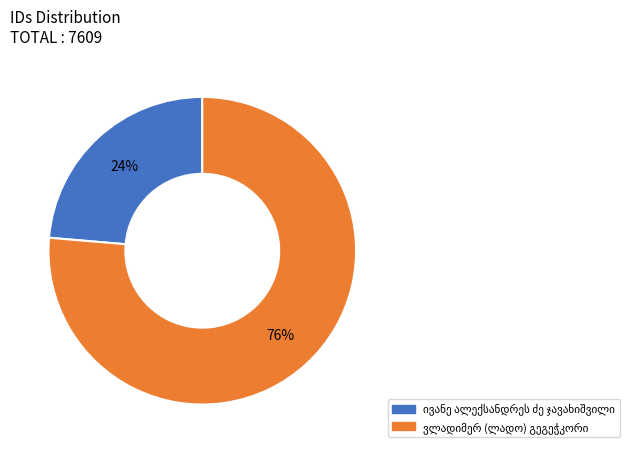

Does any single category account for the majority?

Yes